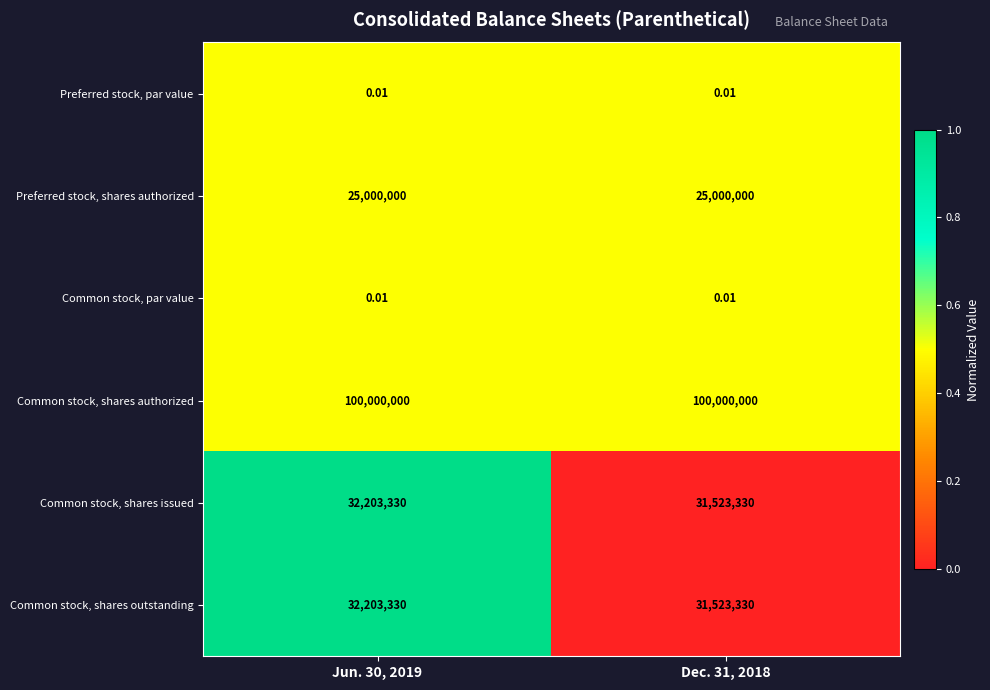

Which series has the largest total across all categories?

Common stock, shares authorized